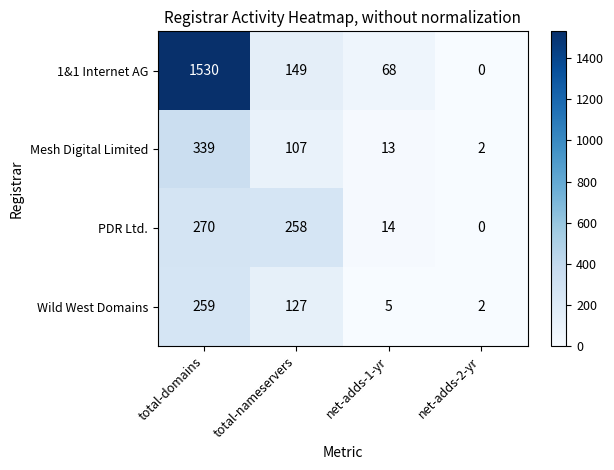

Reading left to right, transcribe all the data shown in this chart.

1&1 Internet AG: total-domains=1530	total-nameservers=149	net-adds-1-yr=68	net-adds-2-yr=0
Mesh Digital Limited: total-domains=339	total-nameservers=107	net-adds-1-yr=13	net-adds-2-yr=2
PDR Ltd.: total-domains=270	total-nameservers=258	net-adds-1-yr=14	net-adds-2-yr=0
Wild West Domains: total-domains=259	total-nameservers=127	net-adds-1-yr=5	net-adds-2-yr=2